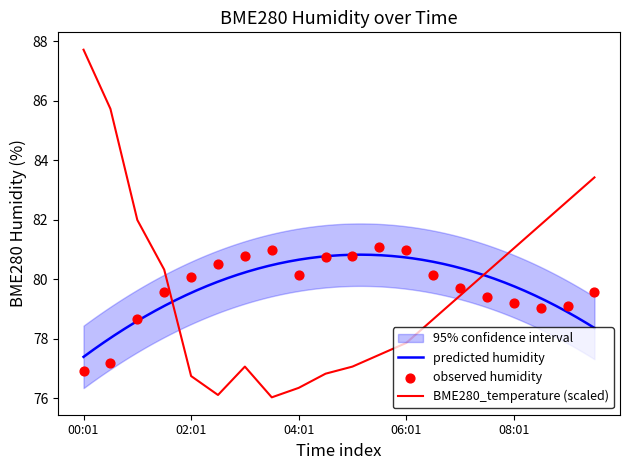

Where does the BME280_temperature (scaled) series first go above 79?

00:01